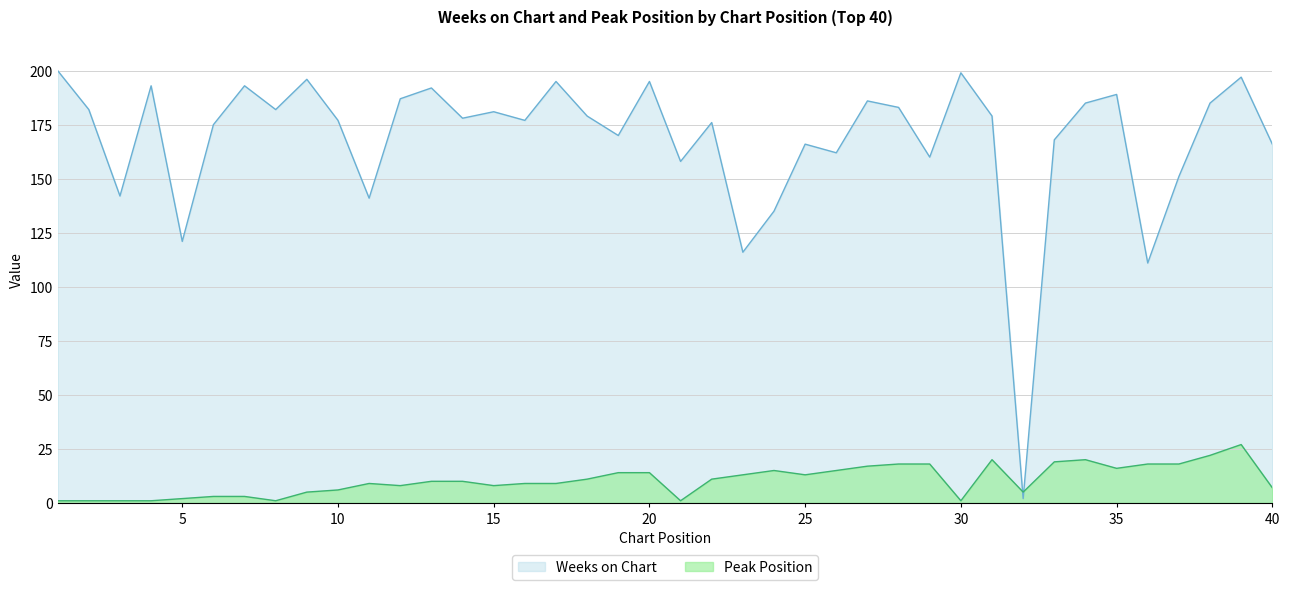

How many times do Peak Position and Weeks on Chart cross each other?

2